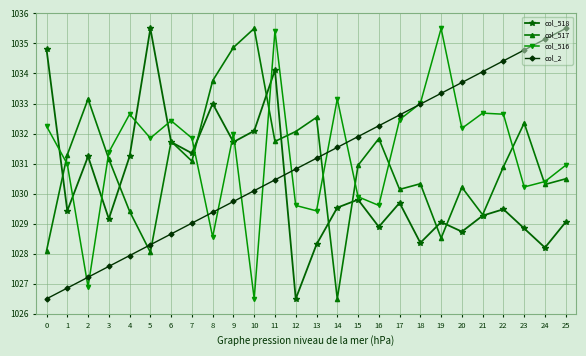

Is it true that col_2 equals 1724.1 at 11?

False